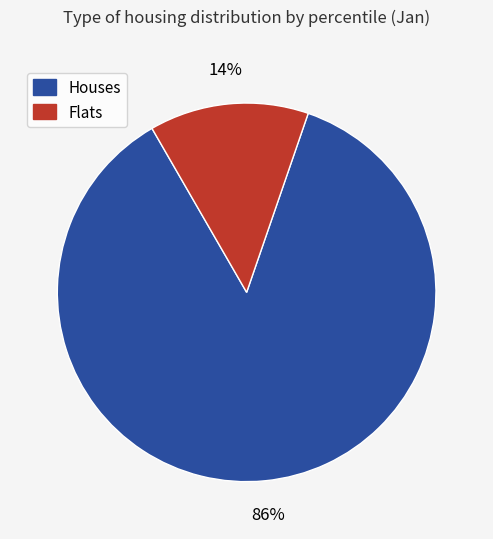

To the nearest percent, what is the average slice percentage?

50%